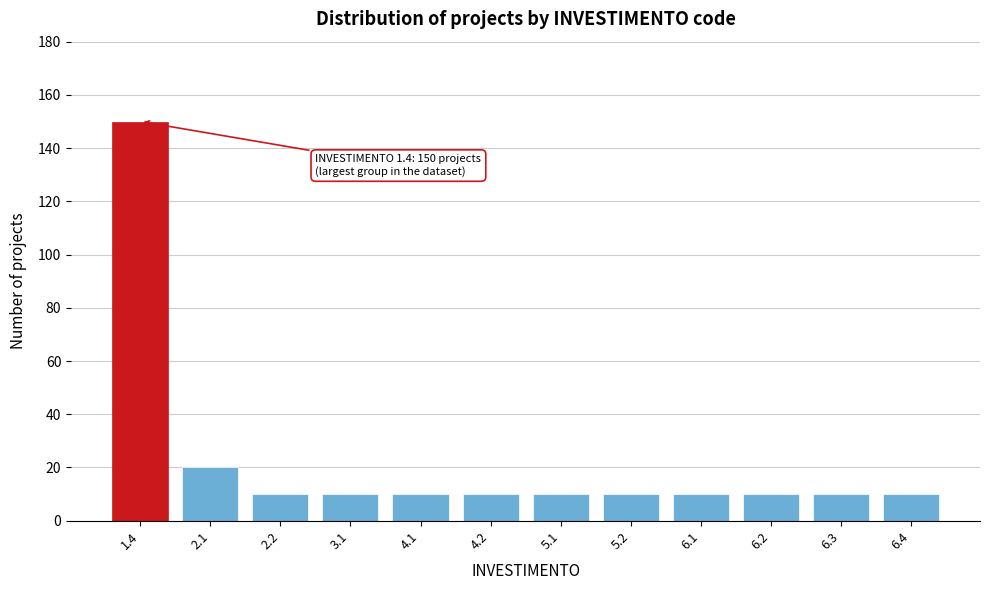

Reading left to right, what are all the values shown in this chart?

150	20	10	10	10	10	10	10	10	10	10	10